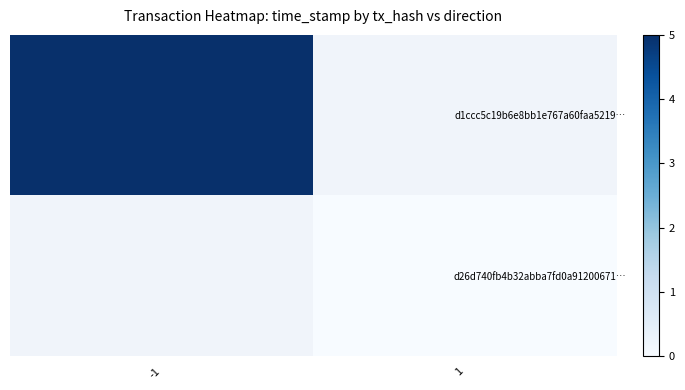

List the labels in order of d1ccc5c19b6e8bb1e767a60faa5219… value, largest first.

-1, 1